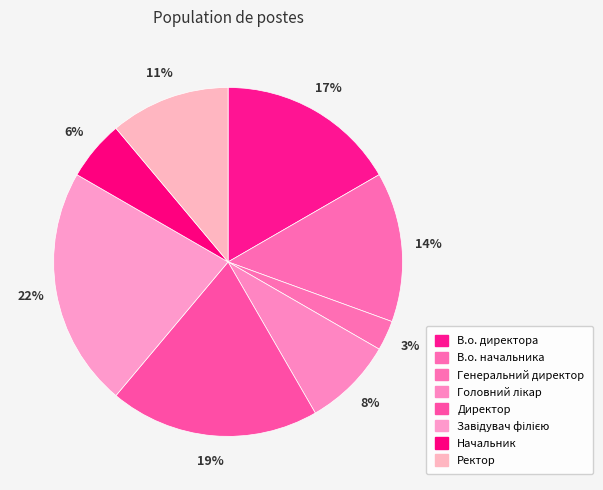

The Директор slice represents 19% of the pie. True or false?

True